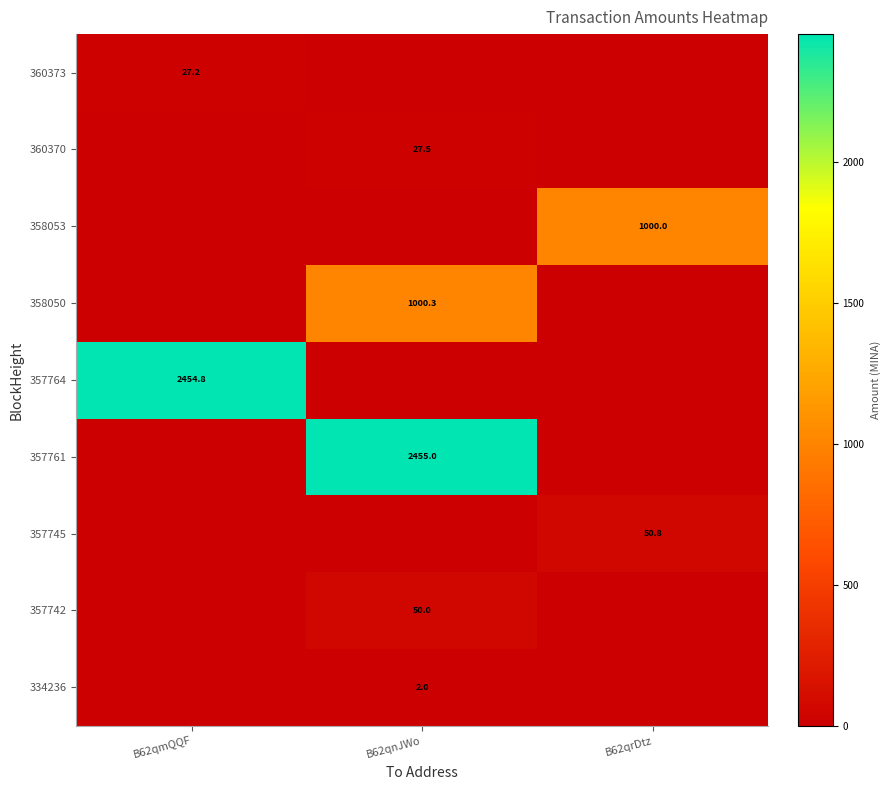

Is it true that 357761 equals 3378.2 at B62qnJWo?

False